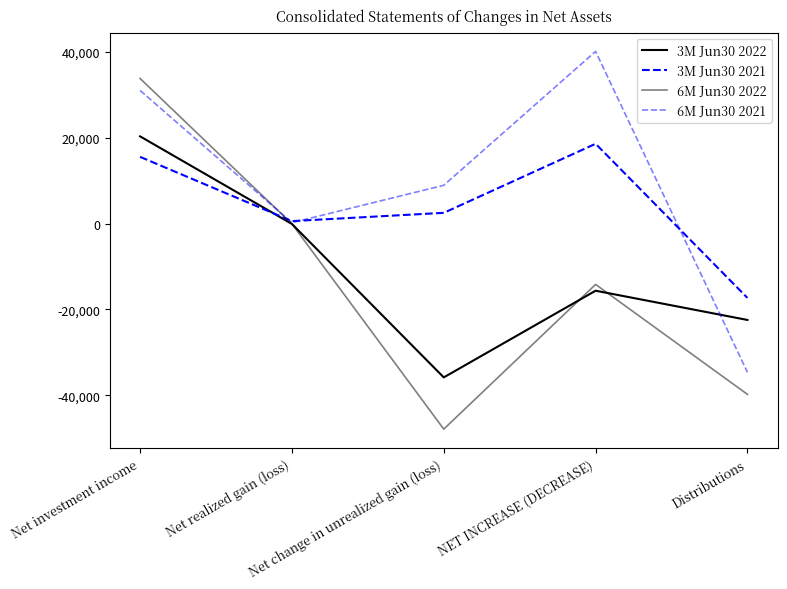

Reading left to right, what are all the values shown in this chart?

3M Jun30 2022: 20294	-105	-35835	-15646	-22457
3M Jun30 2021: 15519	561	2487	18567	-17327
6M Jun30 2022: 33772	-75	-47880	-14183	-39784
6M Jun30 2021: 30985	195	8897	40077	-34654